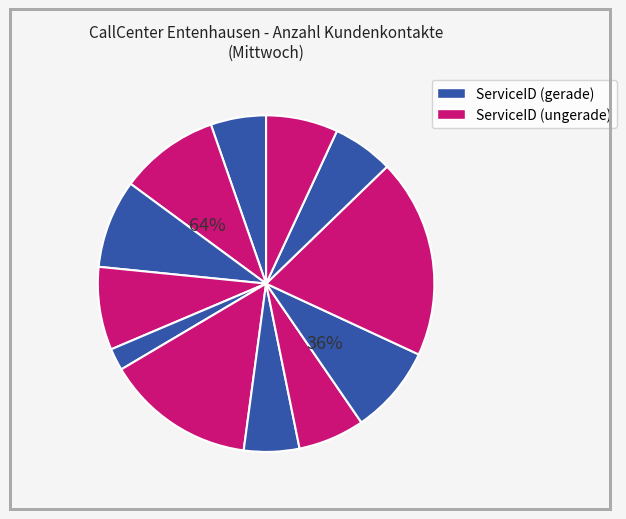

To the nearest percent, what is the difference between the largest and smallest slice percentages?

17%